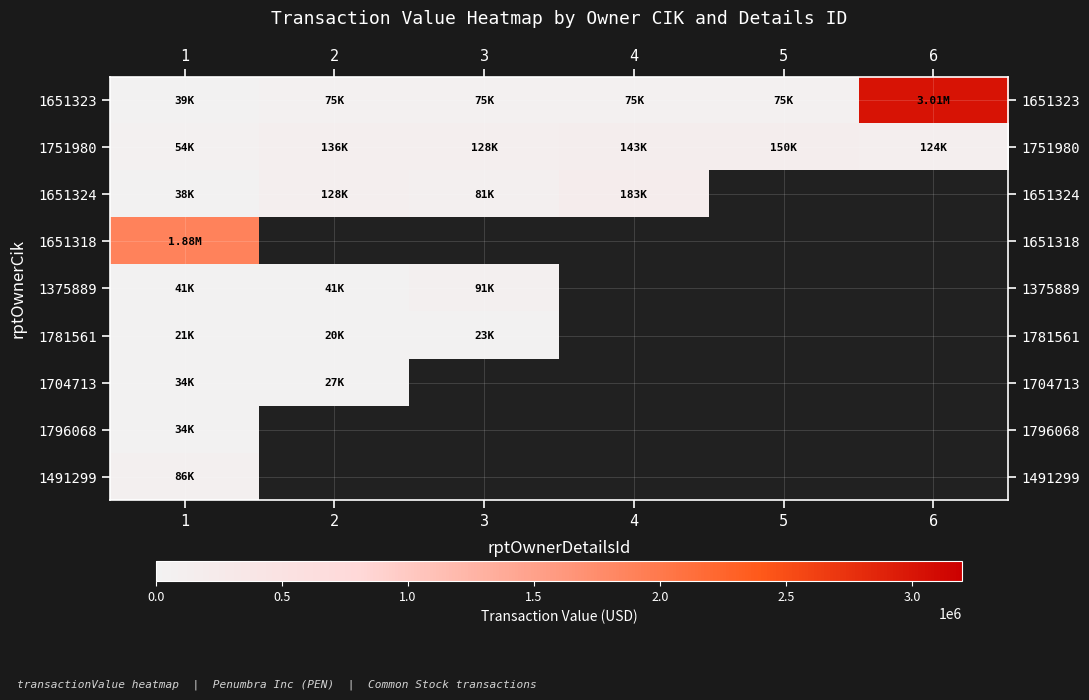

The 1751980 series shows 209882.1 at 4. True or false?

False